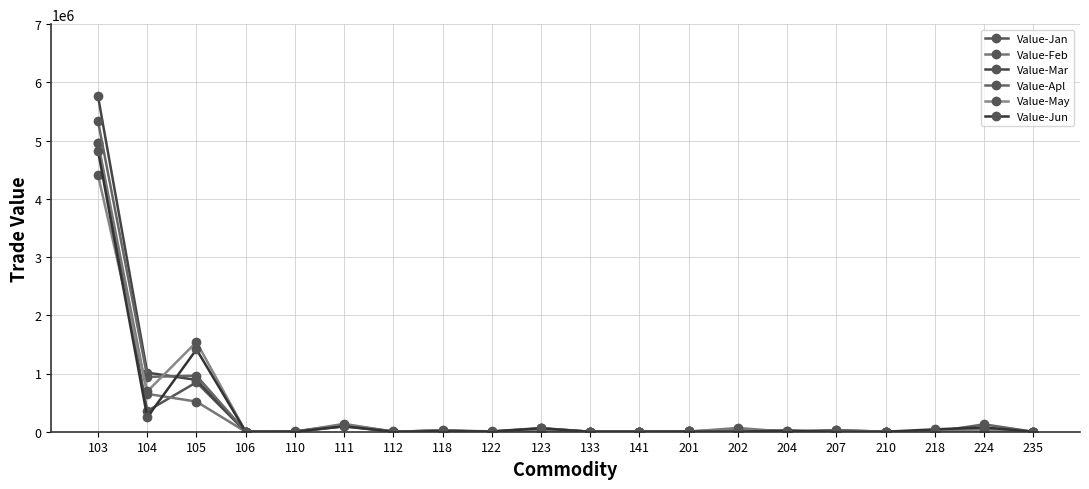

Which has a higher value, 111 or 103?

103